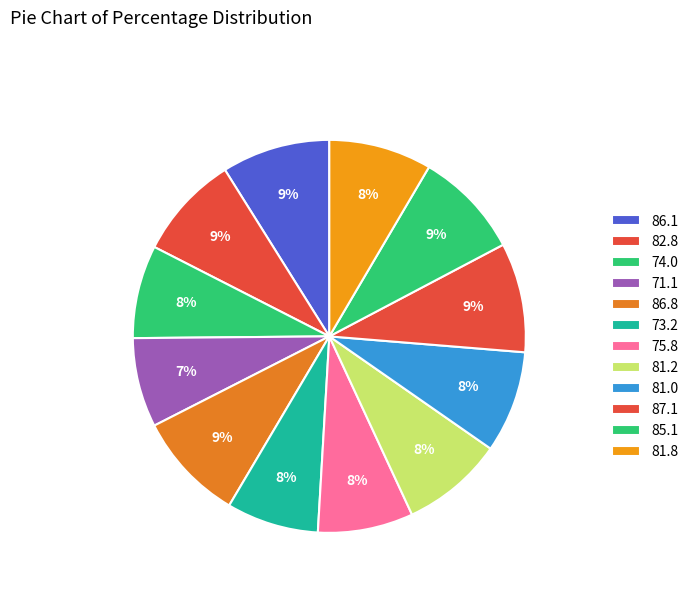

Count the number of slices in the pie.

12